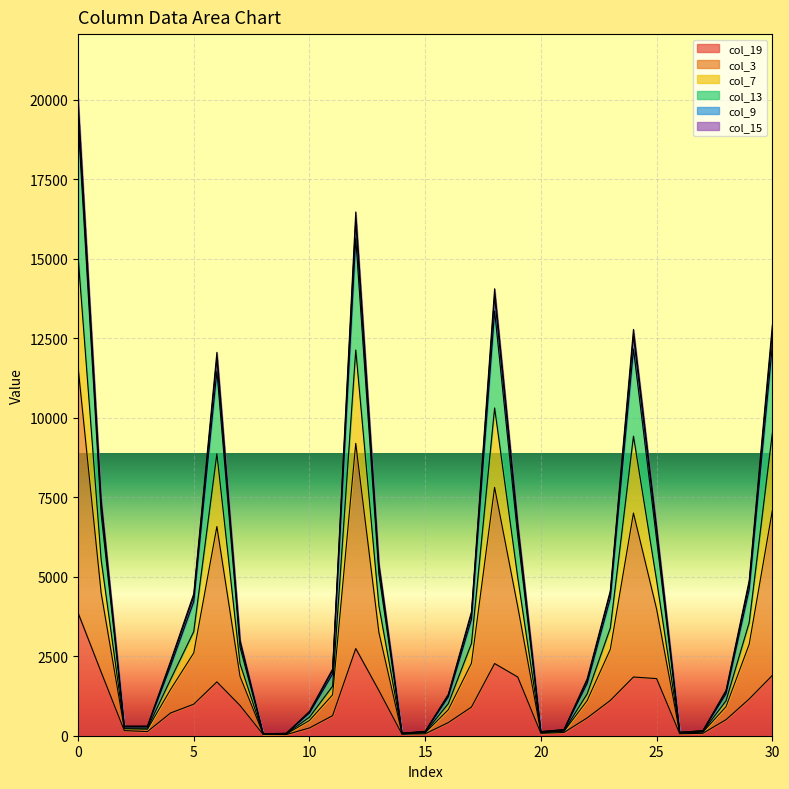

Does the chart display data point markers on the line(s)?

No